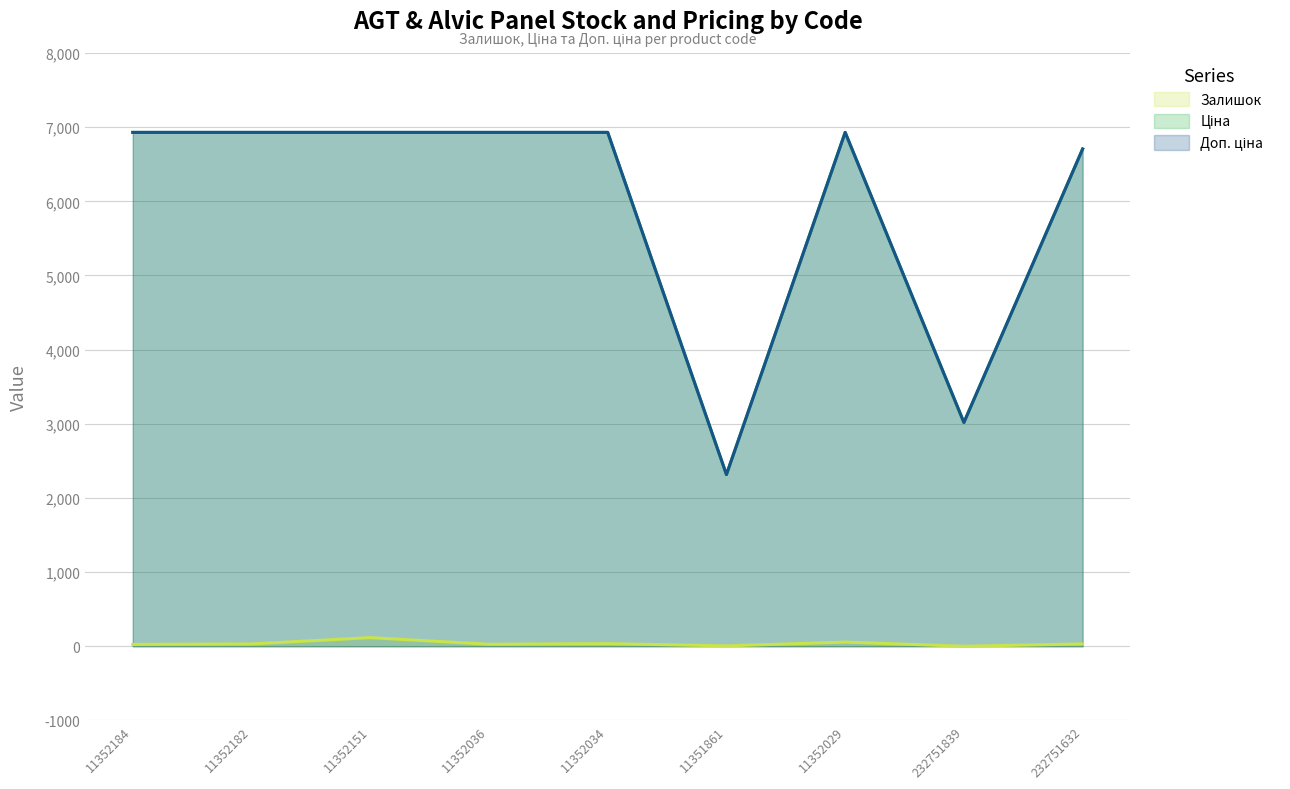

What are all the series names shown in the legend?

Залишок, Ціна, Доп. ціна